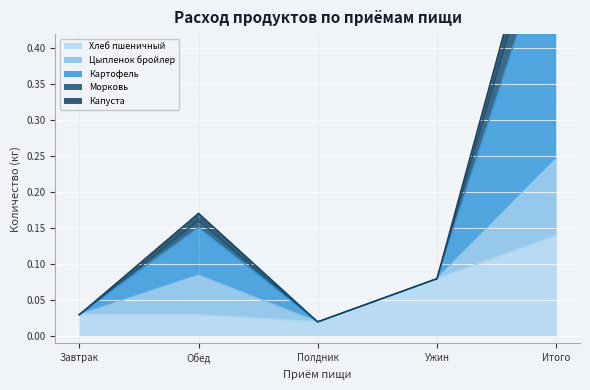

True or false: Морковь and Хлеб пшеничный intersect in this chart.

False